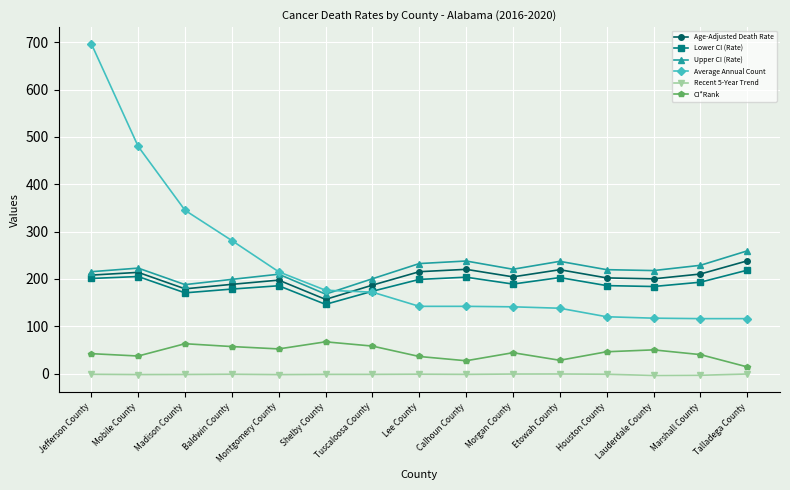

True or false: Average Annual Count and Age-Adjusted Death Rate cross at least once.

True